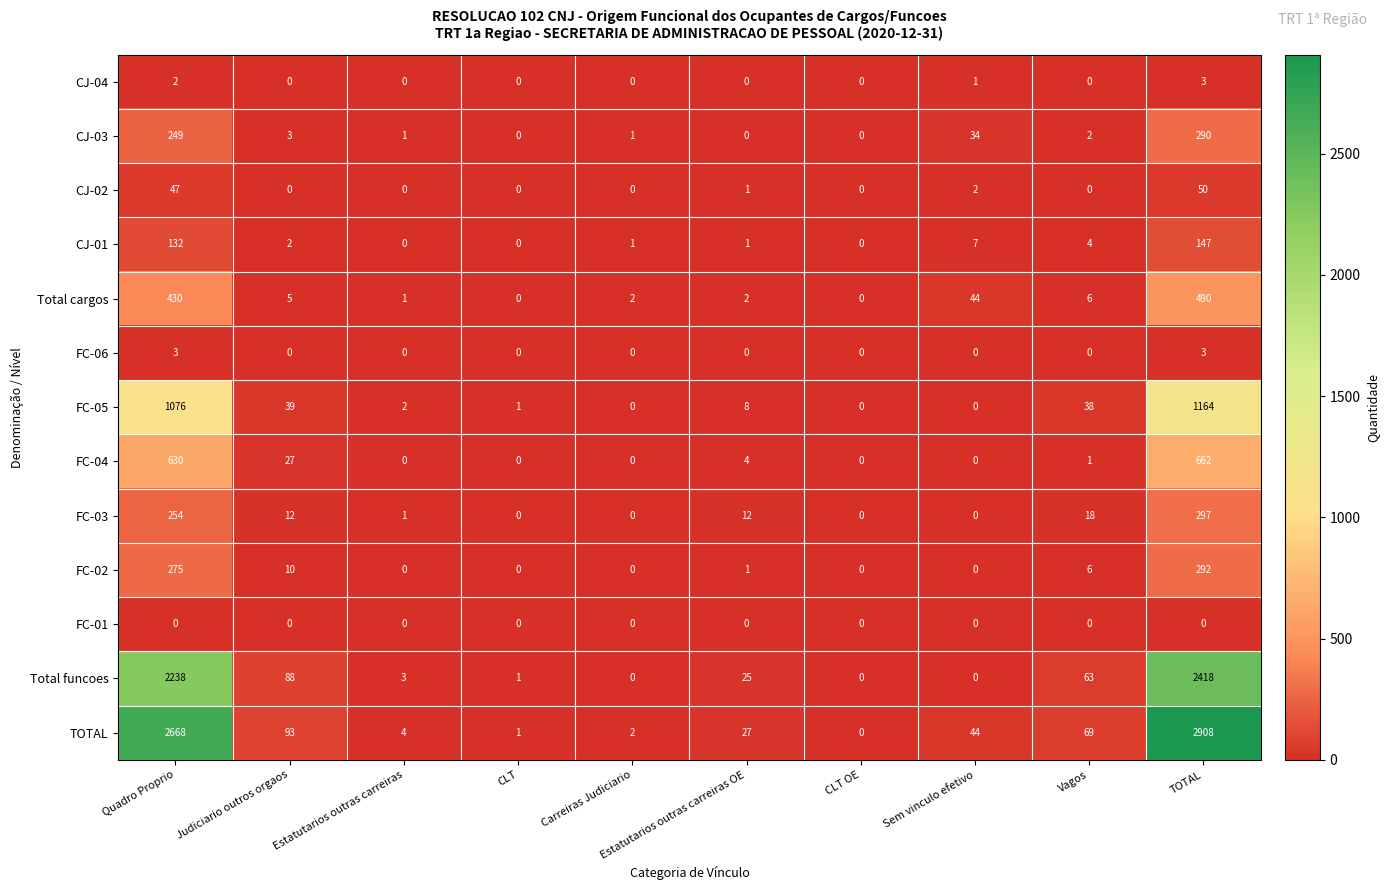

At which category is the sum across all series the highest?

TOTAL